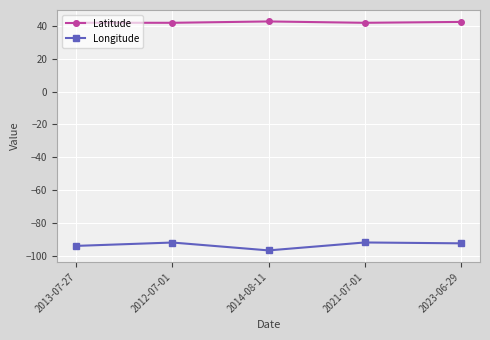

True or false: Longitude has more than 2 interior local peaks.

False